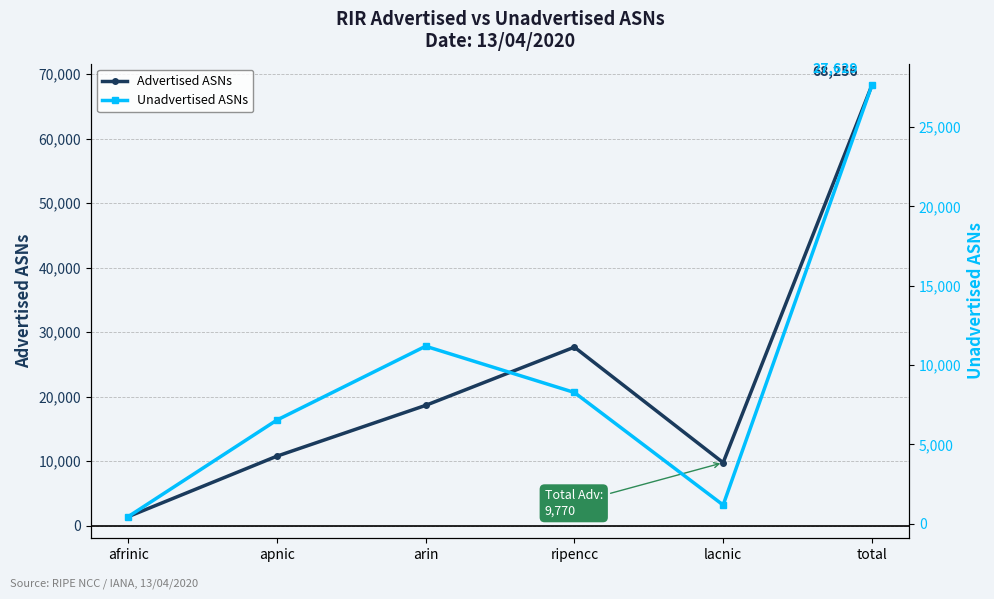

Reading left to right, what are all the values shown in this chart?

Advertised ASNs: afrinic=1396	apnic=10773	arin=18646	ripencc=27671	lacnic=9770	total=68256
Unadvertised ASNs: afrinic=448	apnic=6535	arin=11188	ripencc=8274	lacnic=1184	total=27629